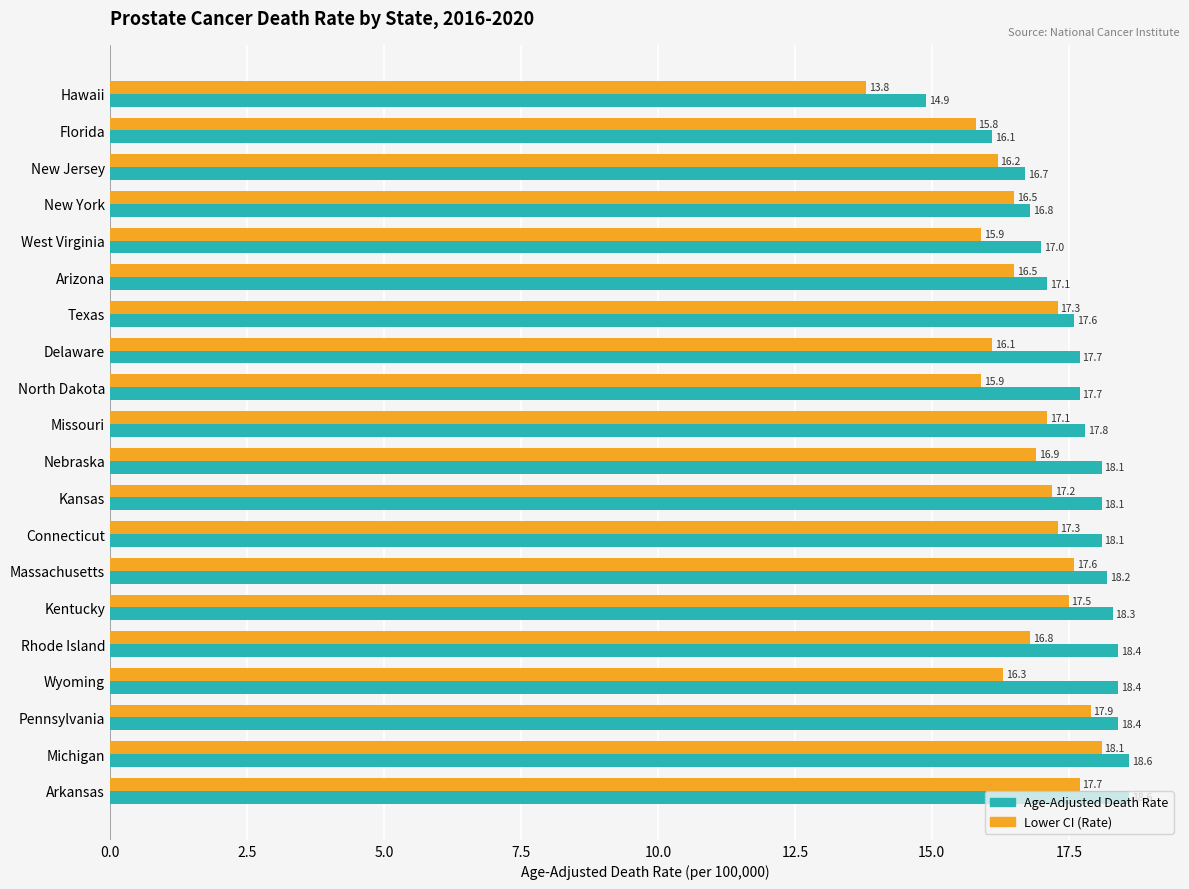

What is the difference between the maximum and second lowest values in the Age-Adjusted Death Rate series?

2.5